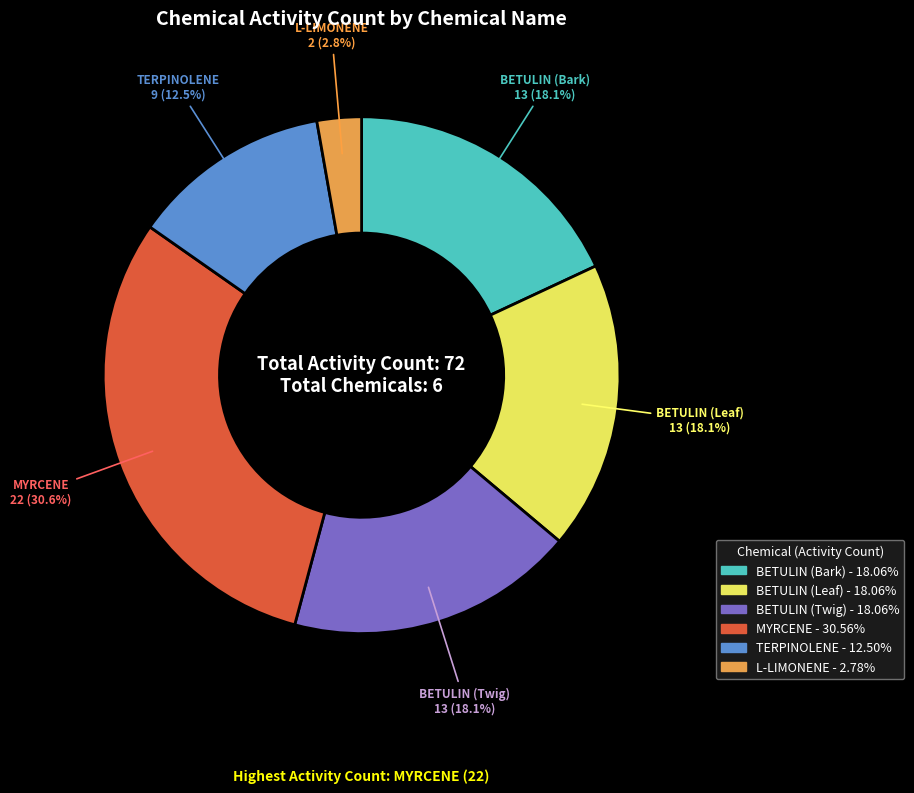

Is there any slice that represents more than half of the pie?

No